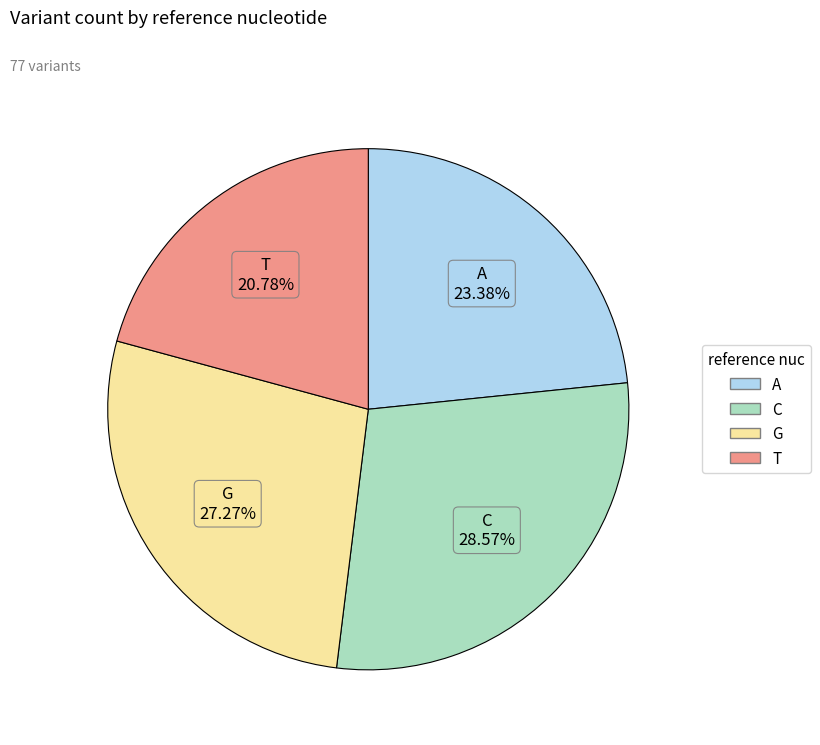

To the nearest percent, what percentage of the pie is C?

29%